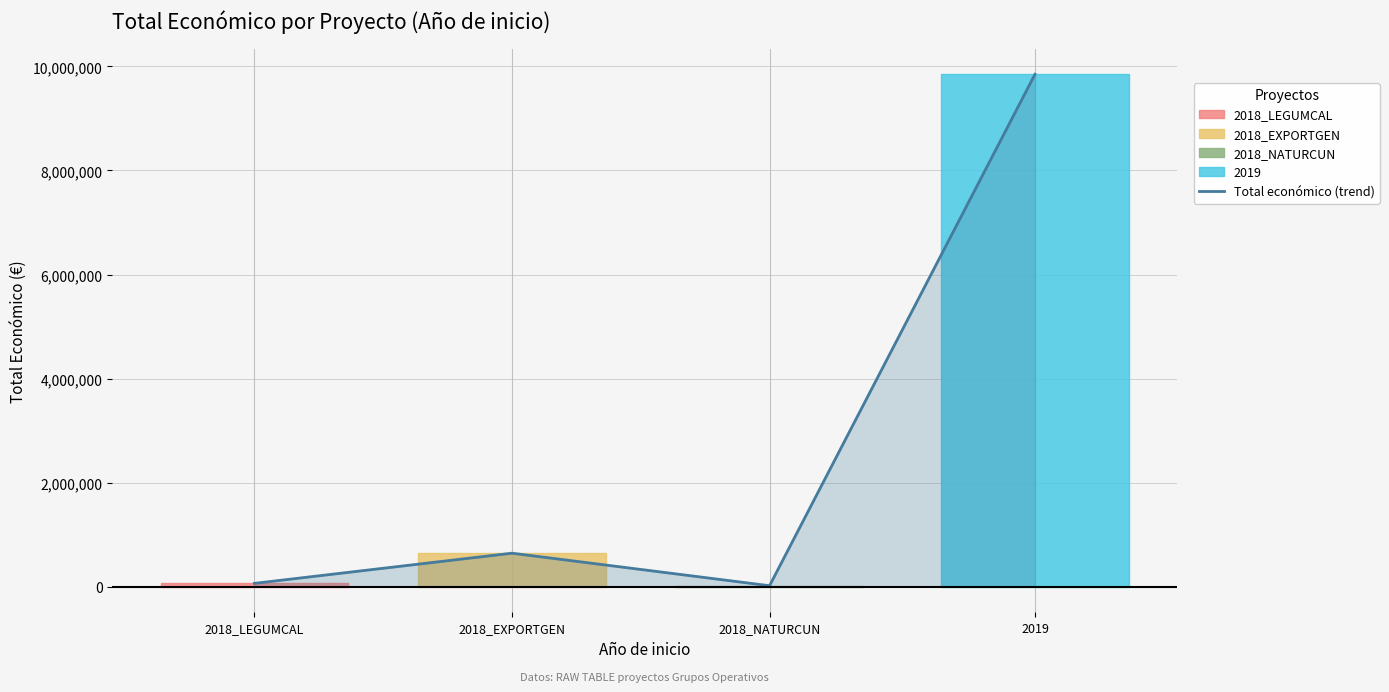

How many interior local valleys (lower than both neighbors) does the data have?

1